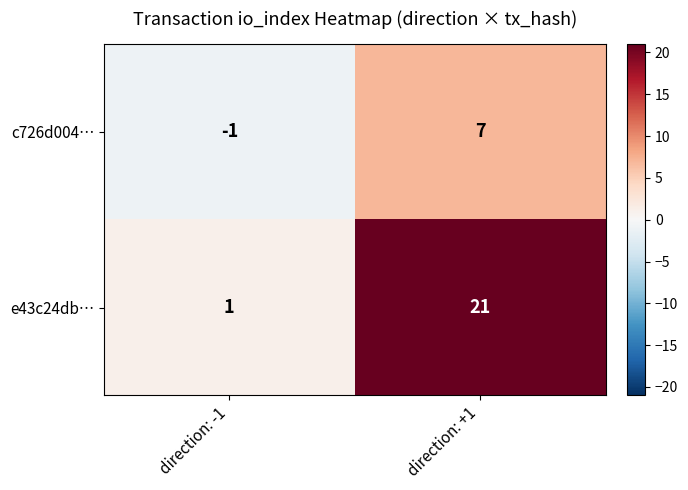

What is the highest value of the c726d004… series?

7